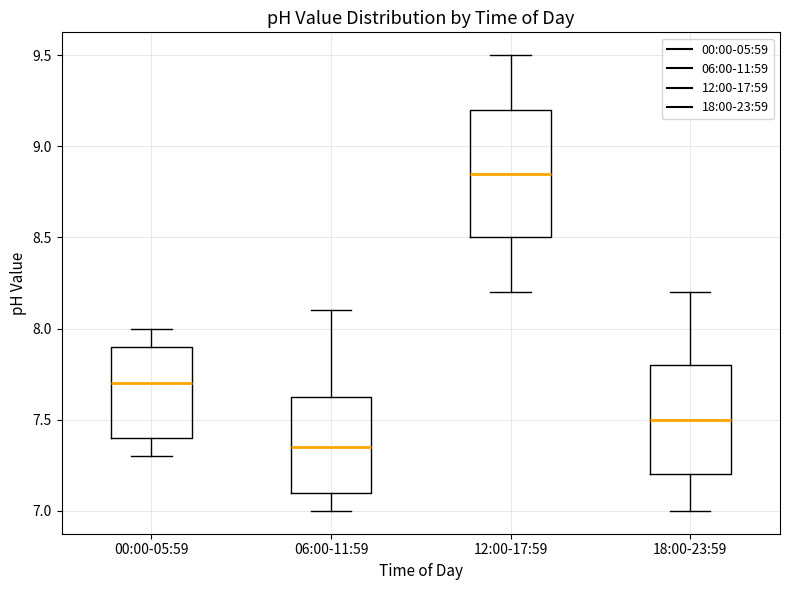

Reading left to right, read every box against the y-axis: the position of its median line, the range the box covers, and the ends of its whiskers. The values are not printed on the chart, so give them approximately, as read against the axis.

00:00-05:59: median 7.70, box 7.40 to 7.90, whiskers 7.30 to 8.00
06:00-11:59: median 7.35, box 7.10 to 7.65, whiskers 7.00 to 8.10
12:00-17:59: median 8.85, box 8.50 to 9.20, whiskers 8.20 to 9.50
18:00-23:59: median 7.50, box 7.20 to 7.80, whiskers 7.00 to 8.20